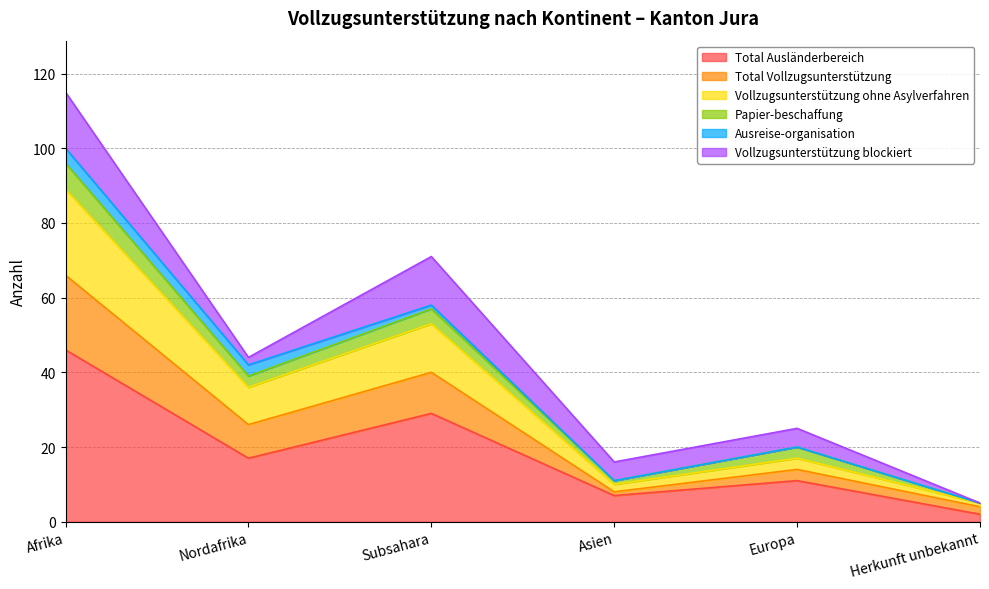

How many interior local valleys does the Vollzugsunterstützung ohne Asylverfahren series have?

2